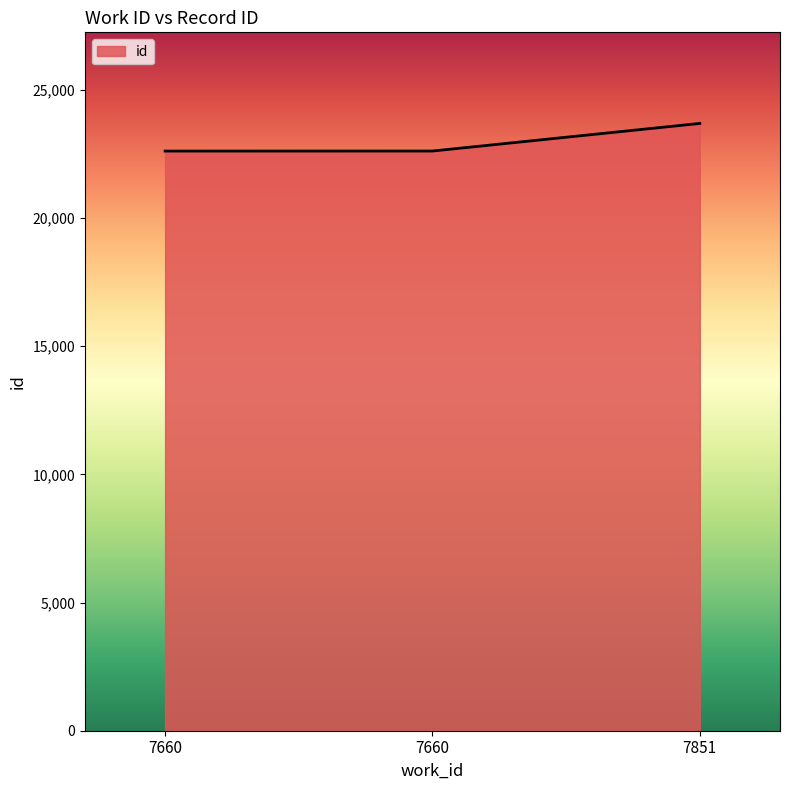

Reading right to left, what are all the values shown in this chart?

23690	22613	22612